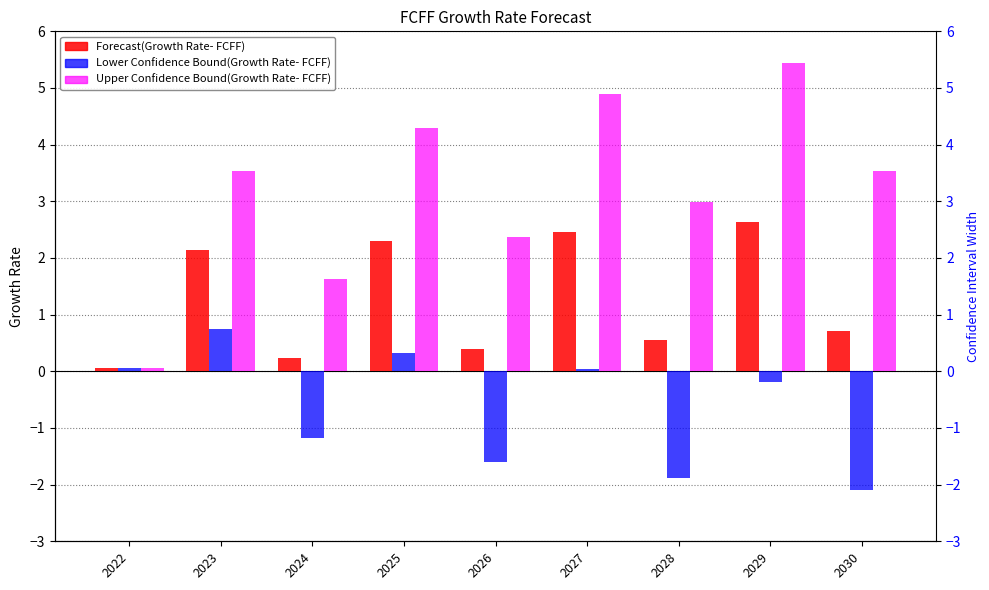

Which series has the largest total across all categories?

Upper Confidence Bound(Growth Rate- FCFF)